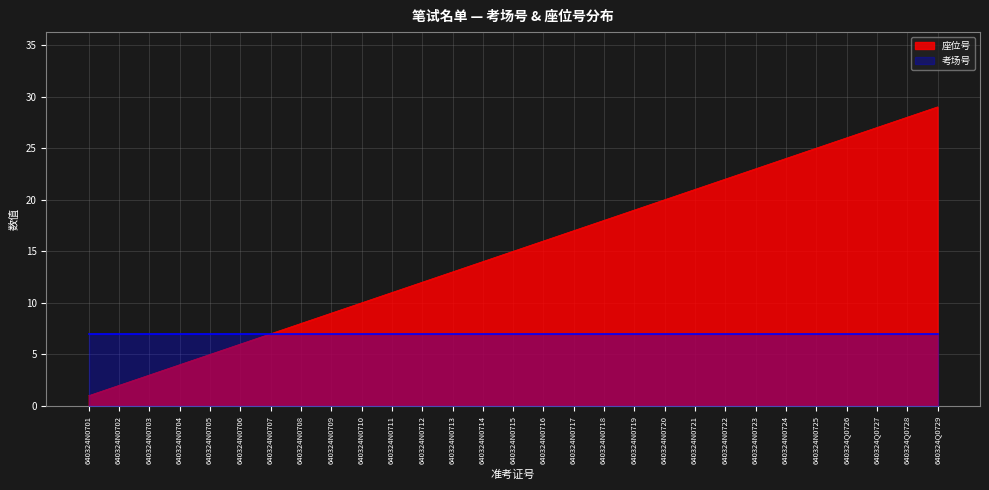

What is the label of the 7th point from the right?

640324N0723